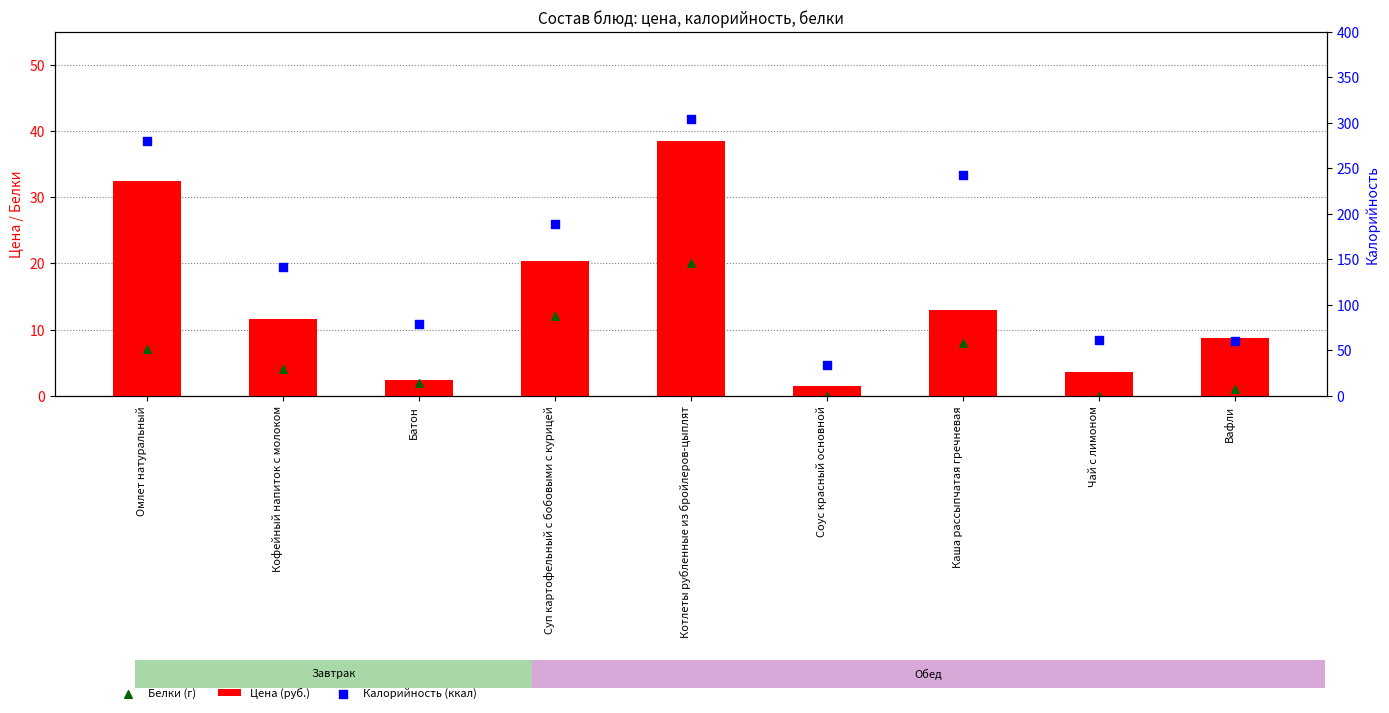

Which series reaches the minimum Y coordinate?

Белки (г)